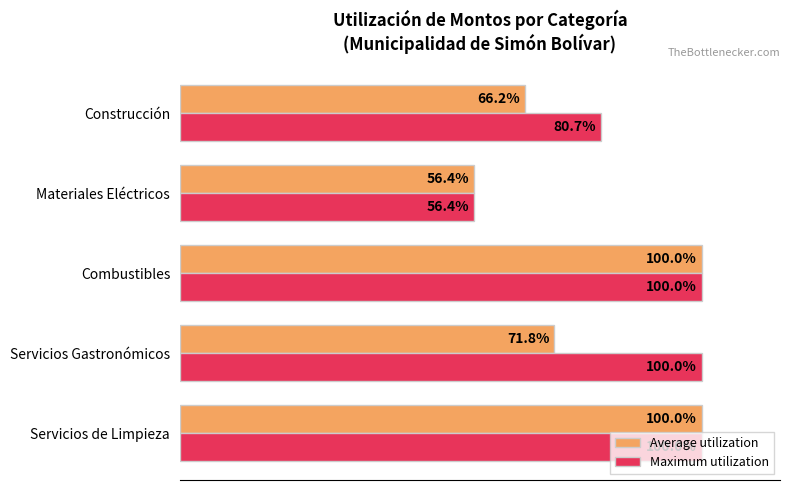

Which category has the lowest value in the Maximum utilization series?

Materiales Eléctricos